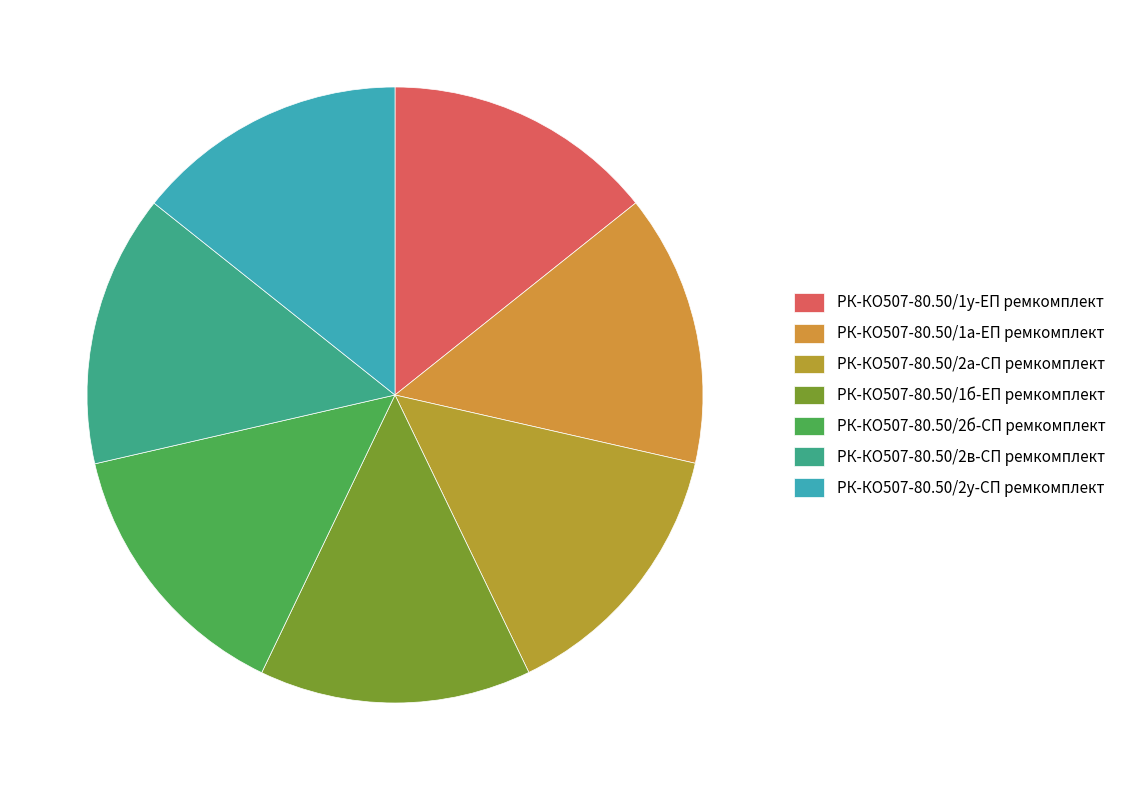

How many slices are in this pie chart?

7